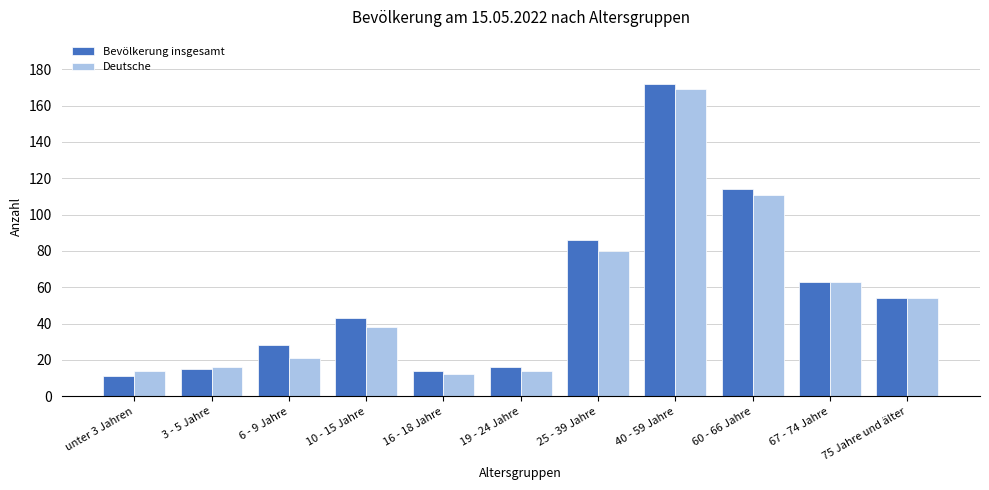

What is the label of the 3rd bar from the right?

60 - 66 Jahre